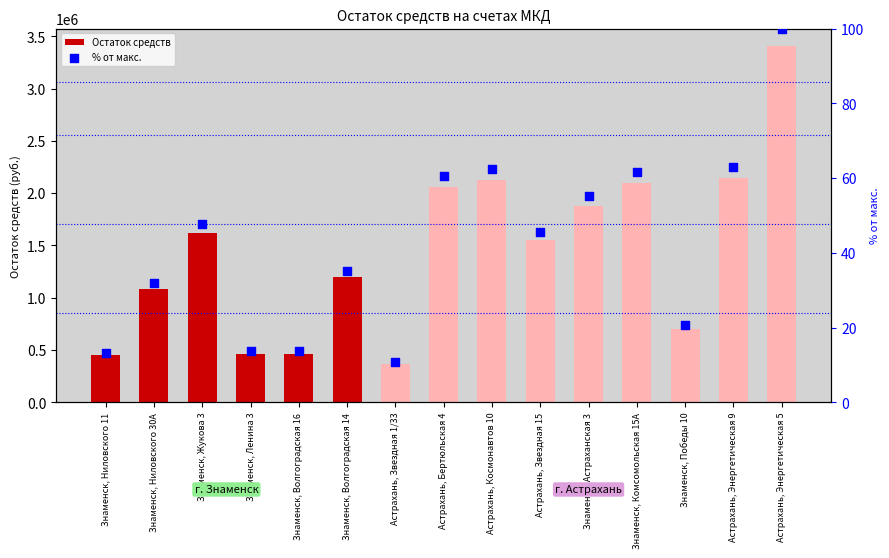

Which series has the largest total across all categories?

Остаток средств